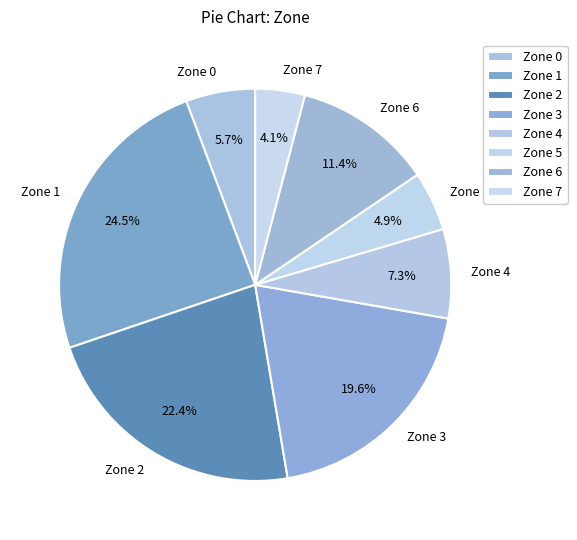

Rank the categories by value from lowest to highest.

Zone 7, Zone 5, Zone 0, Zone 4, Zone 6, Zone 3, Zone 2, Zone 1